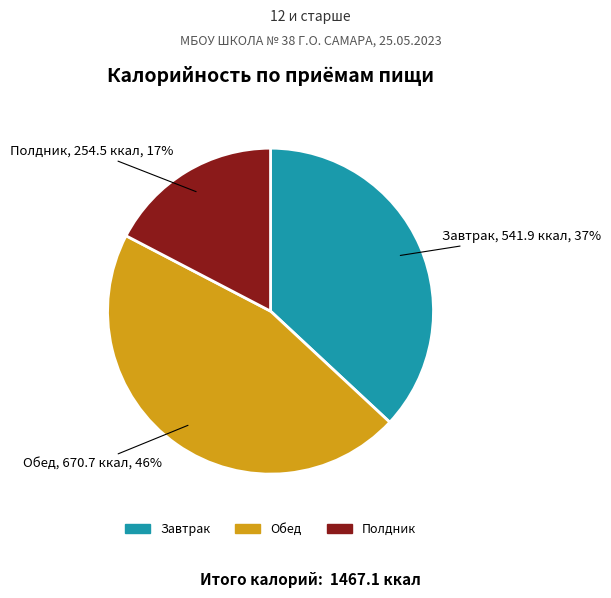

To the nearest percent, what is the average slice percentage?

33%